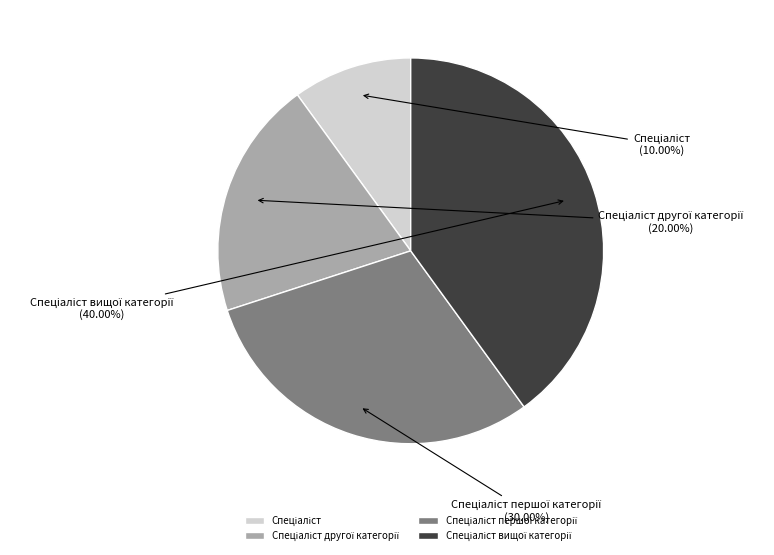

Is there a majority slice in this chart?

No